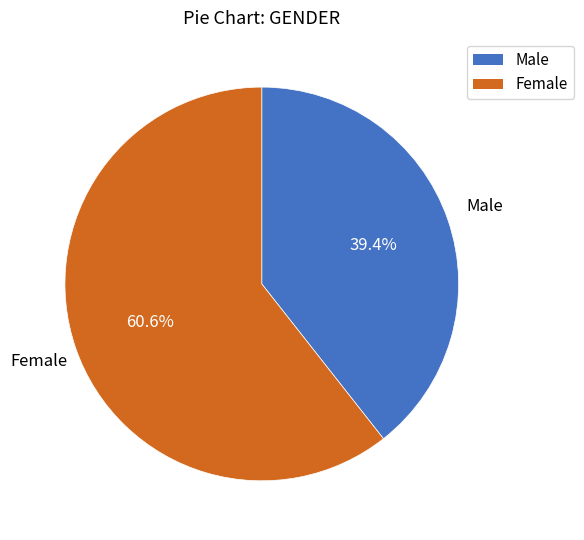

To the nearest percent, what portion does Female represent?

61%